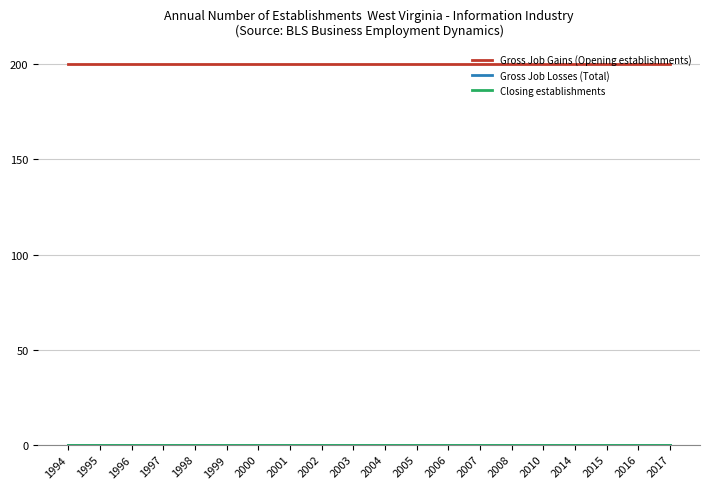

The value of Gross Job Losses (Total) at 1997 is 0. True or false?

True